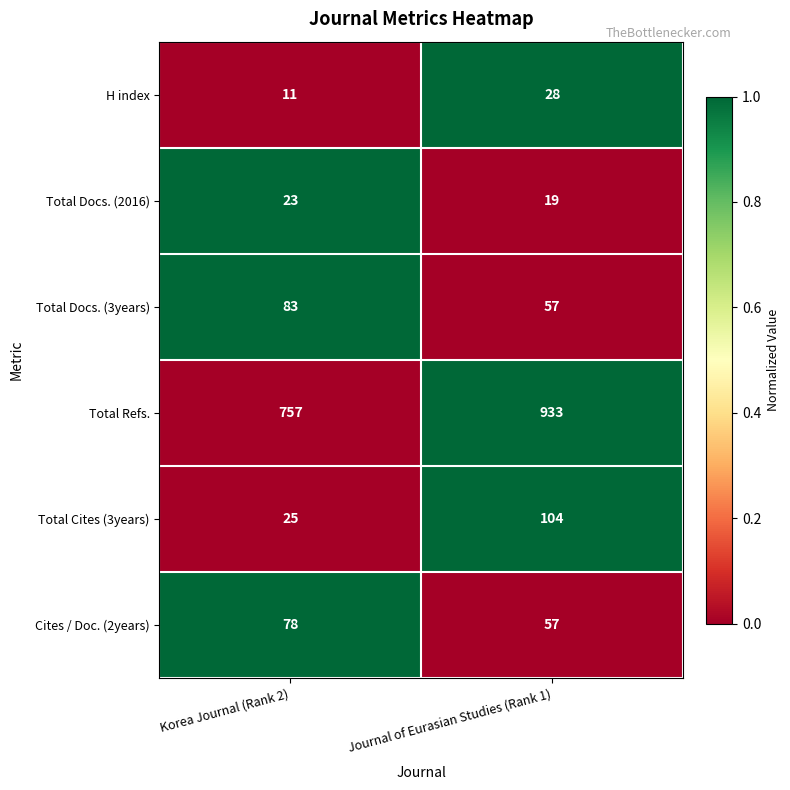

Which series has the widest spread of values?

Total Refs.